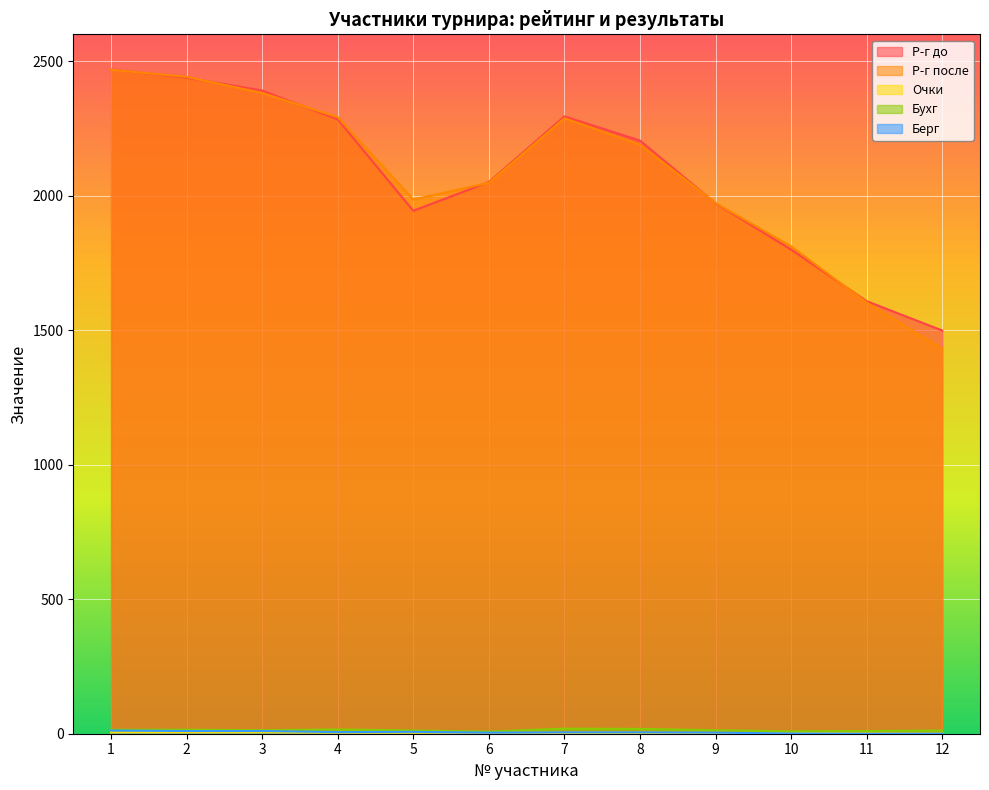

Reading right to left, what are all the values shown in this chart?

Р-г до: 12=1499	11=1608	10=1800	9=1972	8=2205	7=2295	6=2051	5=1944	4=2284	3=2391	2=2439	1=2469
Р-г после: 12=1431	11=1603	10=1812	9=1973	8=2190	7=2288	6=2048	5=1986	4=2292	3=2382	2=2442	1=2468
Очки: 12=0	11=1	10=3	9=3	8=3	7=3	6=4	5=4	4=4	3=5	2=5	1=5
Бухг: 12=12	11=10	10=9	9=13	8=18	7=19	6=8	5=12	4=16	3=13	2=15	1=15
Берг: 12=0	11=0	10=1	9=4	8=5	7=5	6=4	5=7	4=6	3=10	2=10	1=12